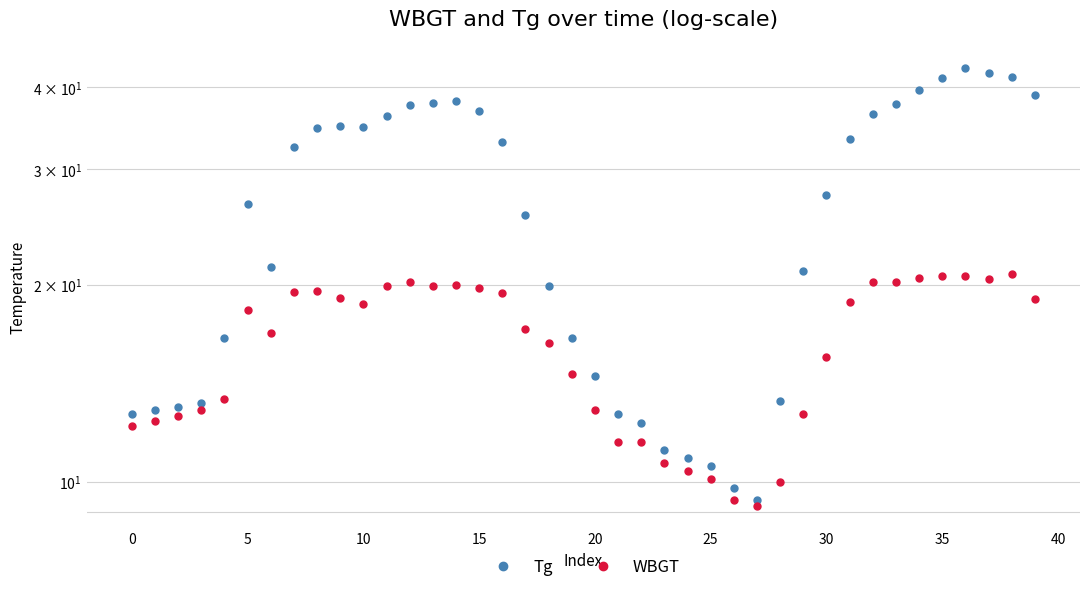

Which series has the largest total across all categories?

Tg